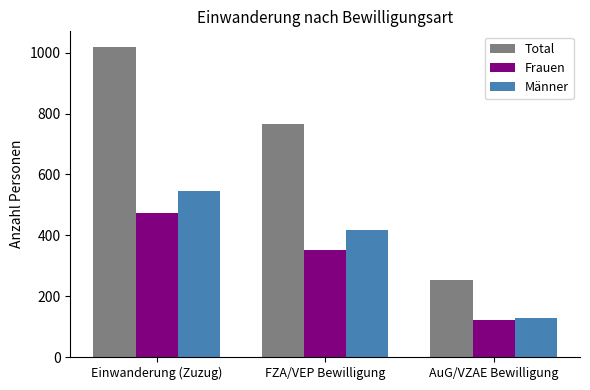

At which label does Frauen reach its peak?

Einwanderung (Zuzug)